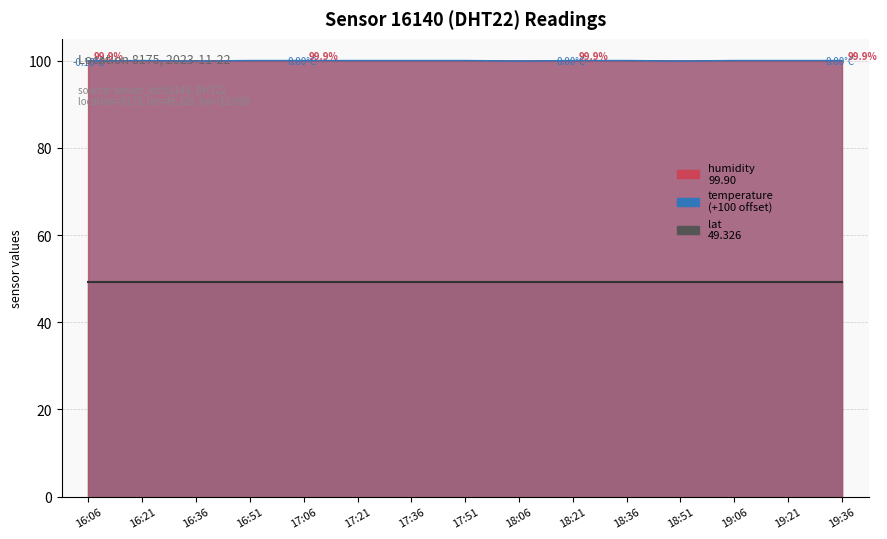

List the labels in order of lat value, smallest first.

16:06, 16:21, 16:36, 16:51, 17:06, 17:21, 17:36, 17:51, 18:06, 18:21, 18:36, 18:51, 19:06, 19:21, 19:36